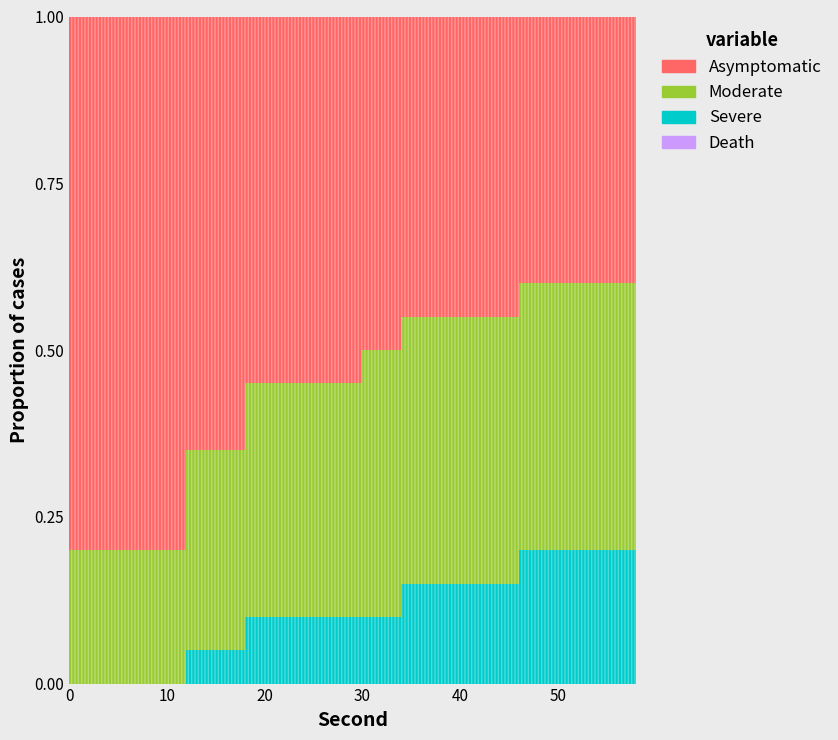

Reading right to left, extract all data points from this chart.

Death: 0.0	0.0	0.0	0.0	0.0	0.0	0.0	0.0	0.0	0.0	0.0	0.0	0.0	0.0	0.0	0.0	0.0	0.0	0.0	0.0	0.0	0.0	0.0	0.0	0.0	0.0	0.0	0.0	0.0	0.0
Severe: 0.2	0.2	0.2	0.2	0.2	0.2	0.2	0.1	0.1	0.1	0.1	0.1	0.1	0.1	0.1	0.1	0.1	0.1	0.1	0.1	0.1	0.1	0.1	0.1	0.0	0.0	0.0	0.0	0.0	0.0
Moderate: 0.4	0.4	0.4	0.4	0.4	0.4	0.4	0.4	0.4	0.4	0.4	0.4	0.4	0.4	0.4	0.3	0.3	0.3	0.3	0.3	0.3	0.3	0.3	0.3	0.2	0.2	0.2	0.2	0.2	0.2
Asymptomatic: 0.4	0.4	0.4	0.4	0.4	0.4	0.4	0.5	0.5	0.5	0.5	0.5	0.5	0.5	0.5	0.6	0.6	0.6	0.6	0.6	0.6	0.7	0.7	0.7	0.8	0.8	0.8	0.8	0.8	0.8